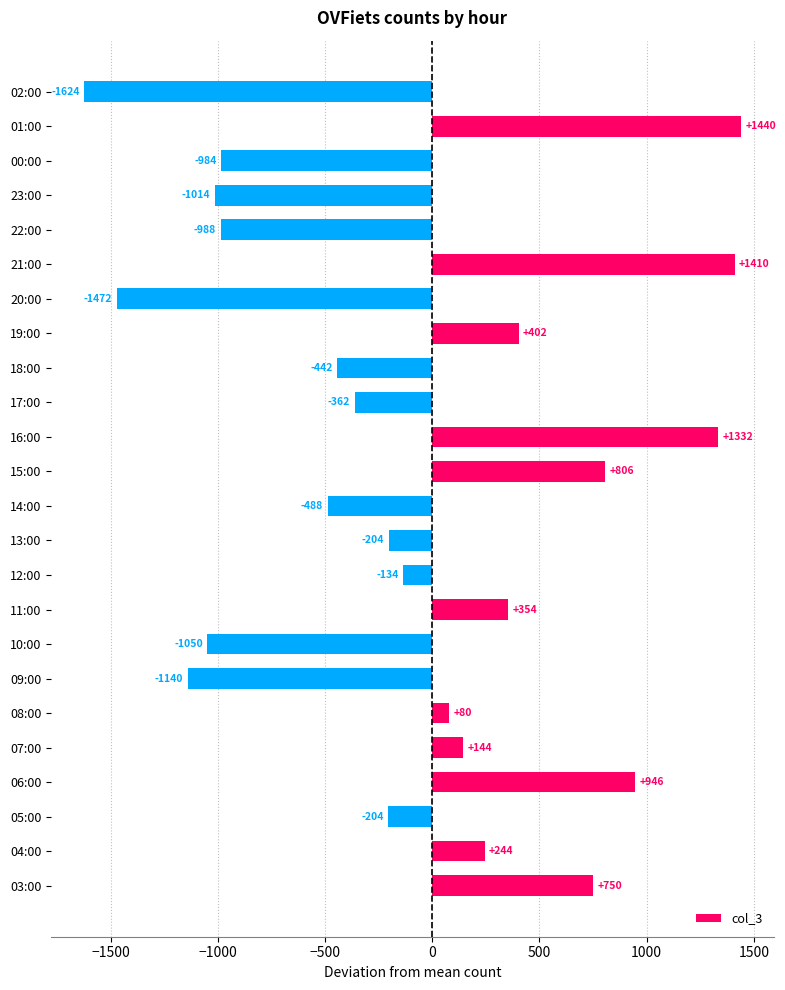

How many values are above zero?

11